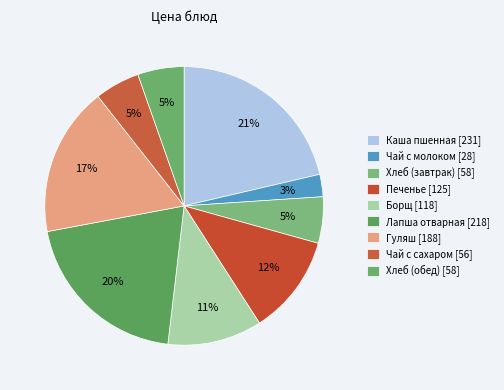

How many segments does this pie chart have?

9